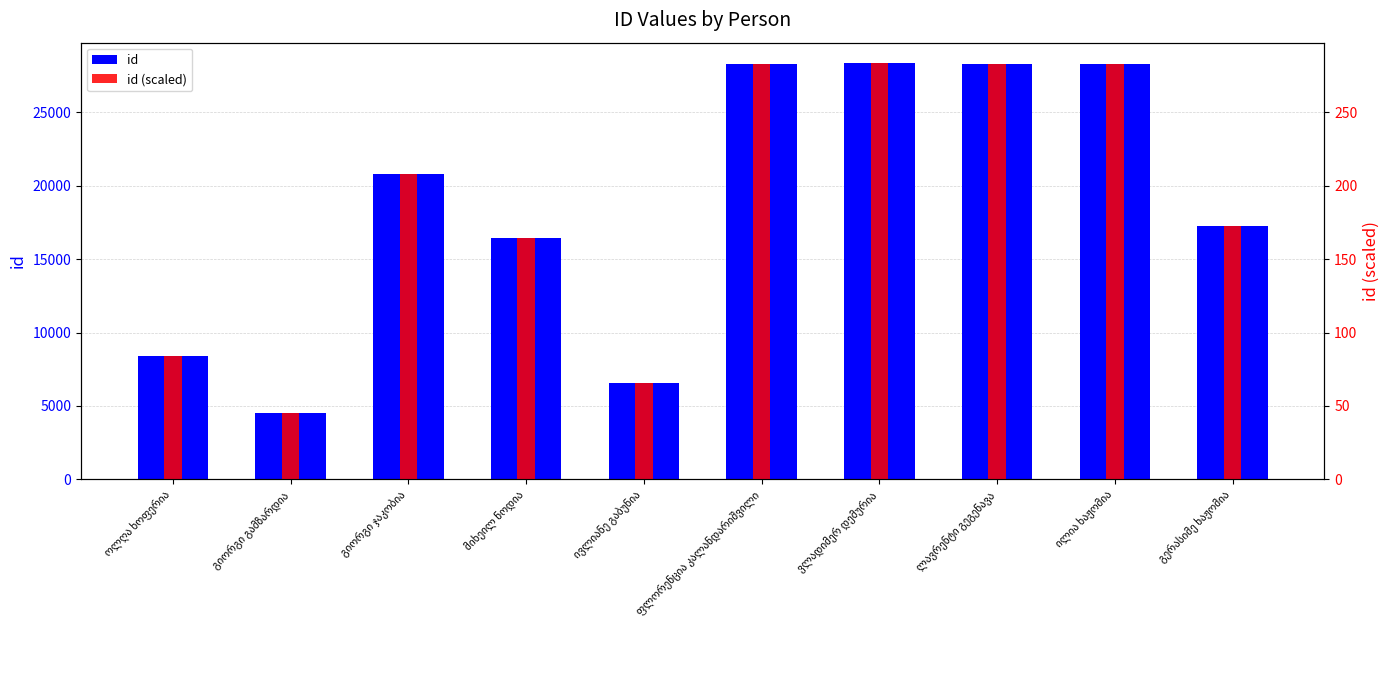

At which label does id (scaled) first exceed 207?

გიორგი ჯაკობია